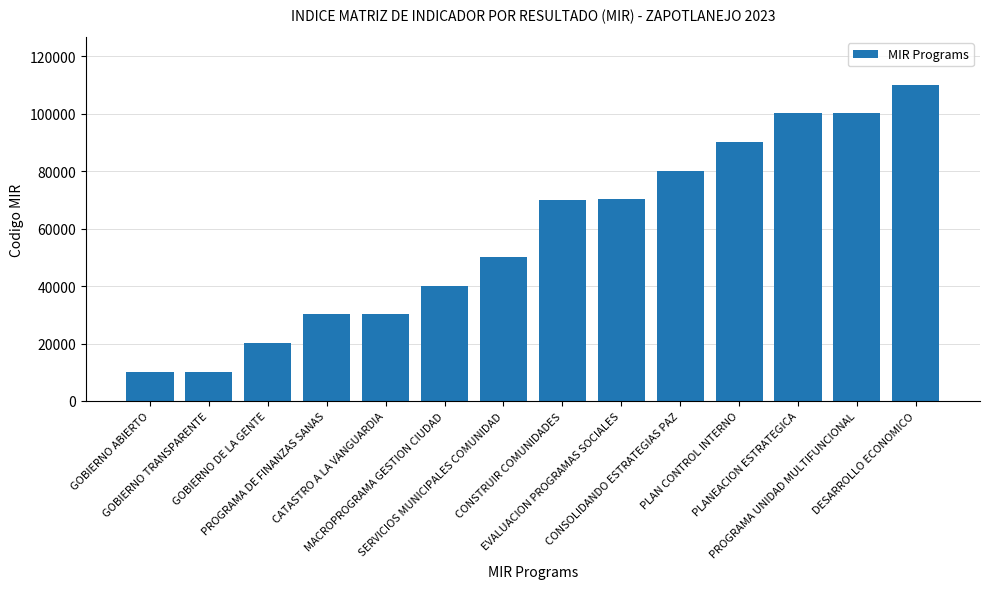

What is the minimum value shown in the chart?

10101